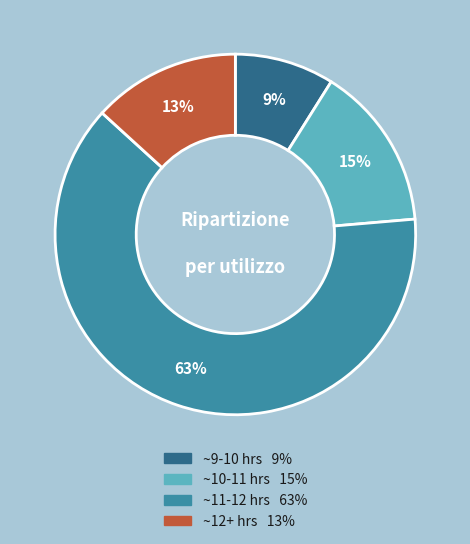

Is there any slice that represents more than half of the pie?

Yes